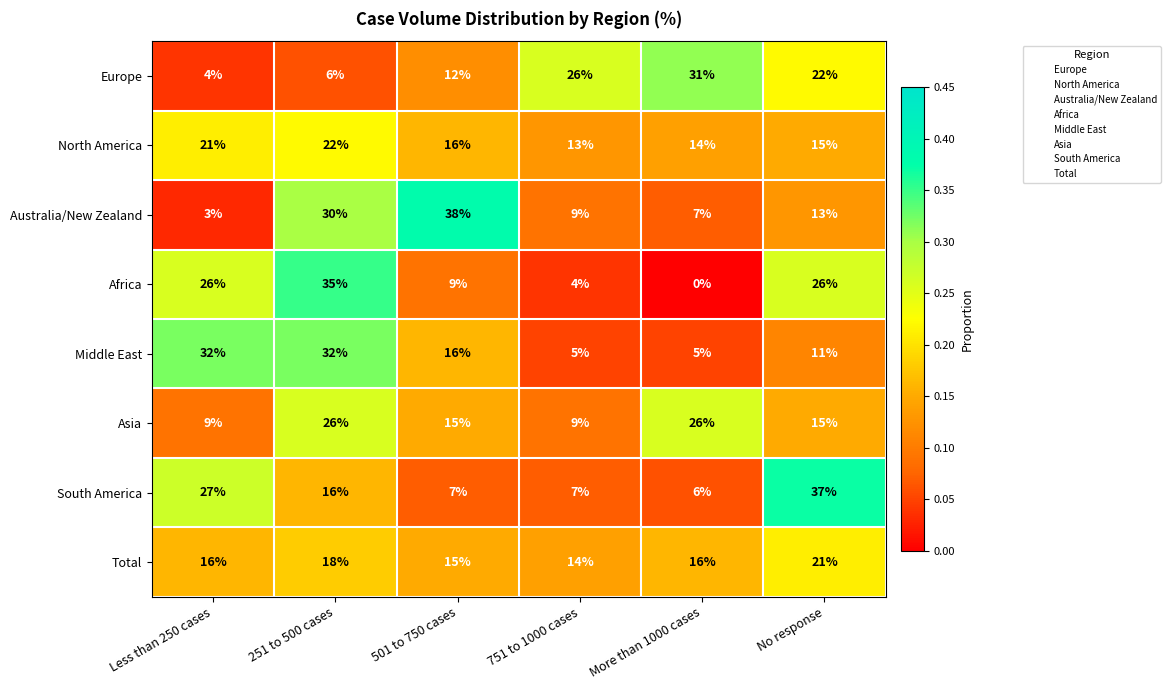

Rank the series by their maximum value, from lowest to highest.

Total, North America, Asia, Europe, Middle East, Africa, South America, Australia/New Zealand